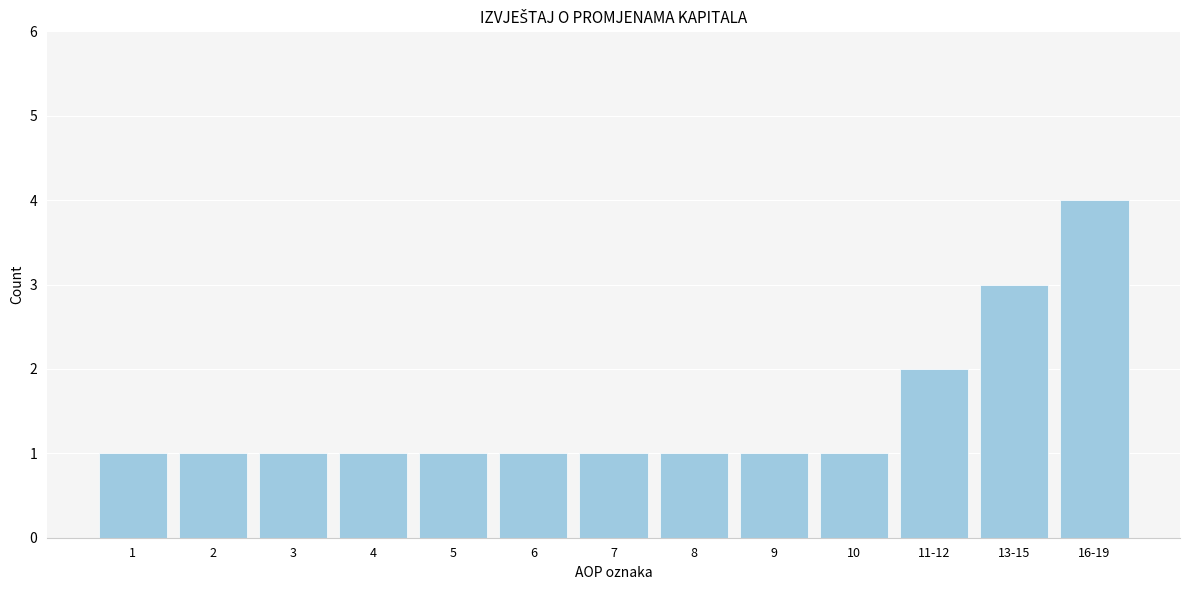

Reading left to right, transcribe all the data shown in this chart.

1	1	1	1	1	1	1	1	1	1	2	3	4